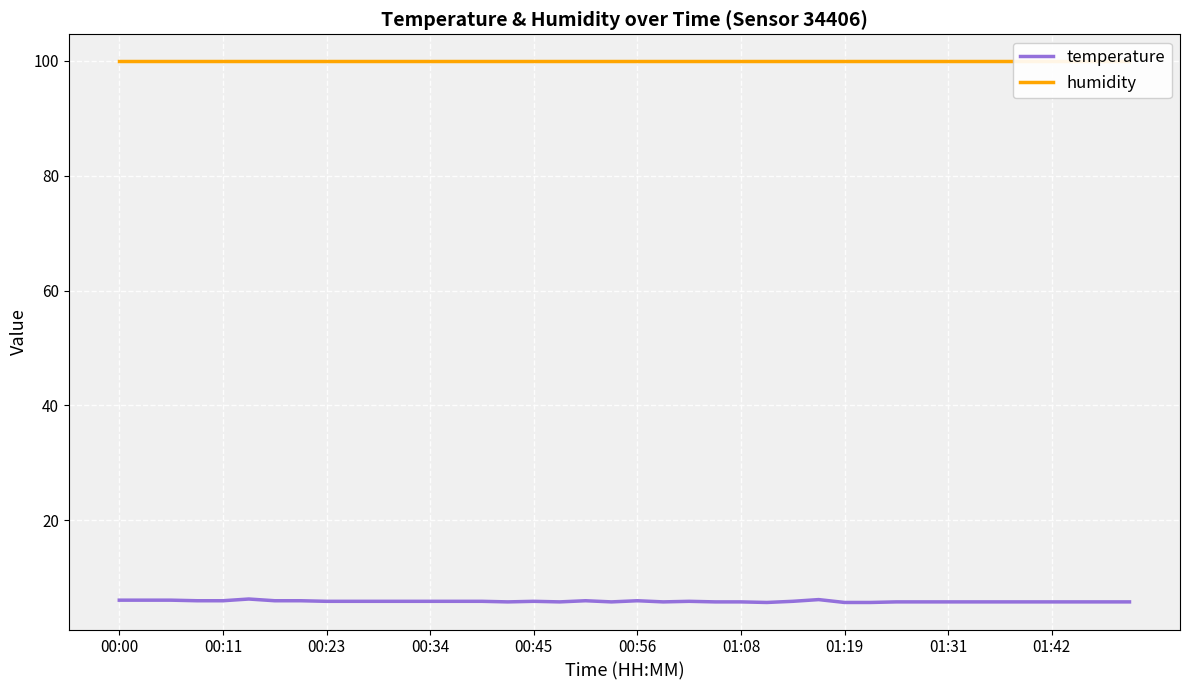

What is the greatest value displayed?

99.9